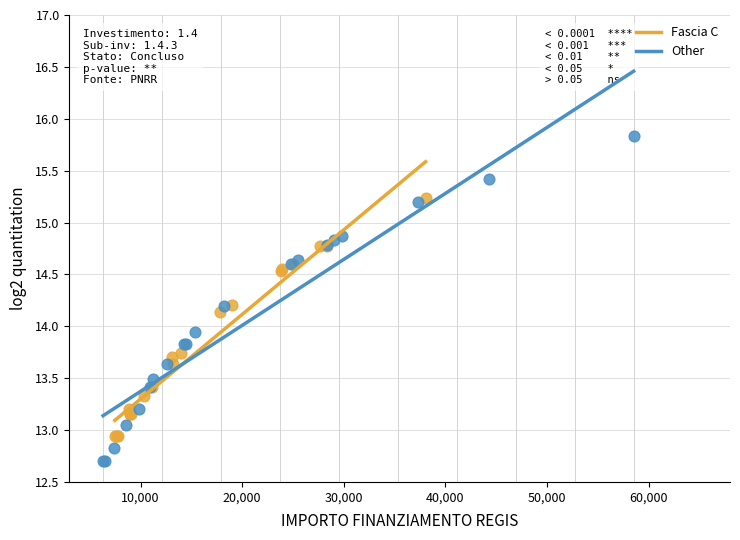

What are all the series names shown in the legend?

Fascia C, Other